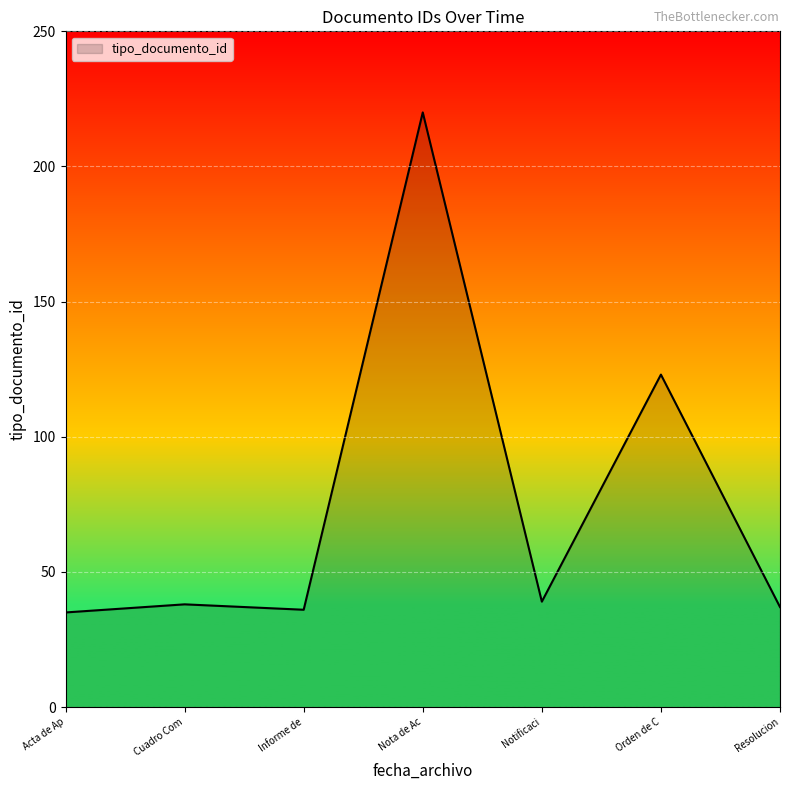

What is the ratio of the value at Informe de to the value at Acta de Ap?

1.0